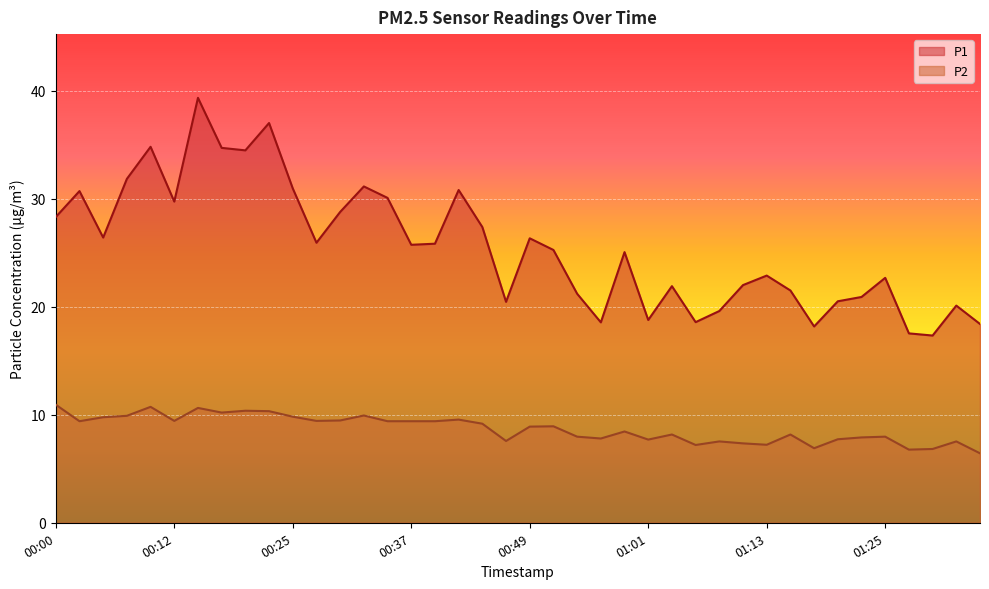

At 01:25, list the series in order from smallest to largest.

P2, P1